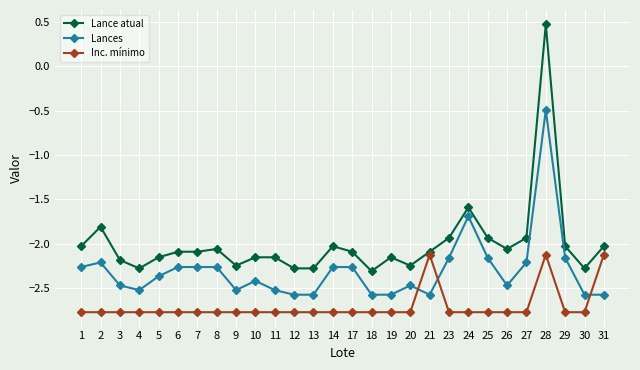

True or false: Lance atual has more than 2 points higher than both neighbors.

True